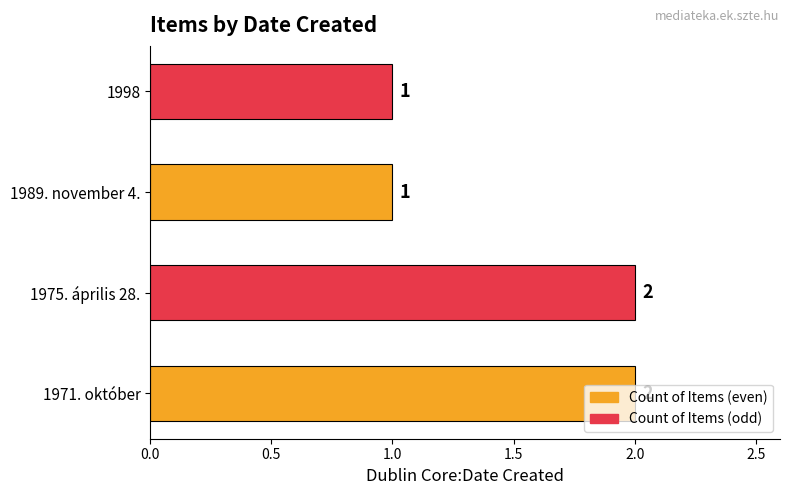

What is the ratio of the value at 1971. október to the value at 1989. november 4.?

2.0